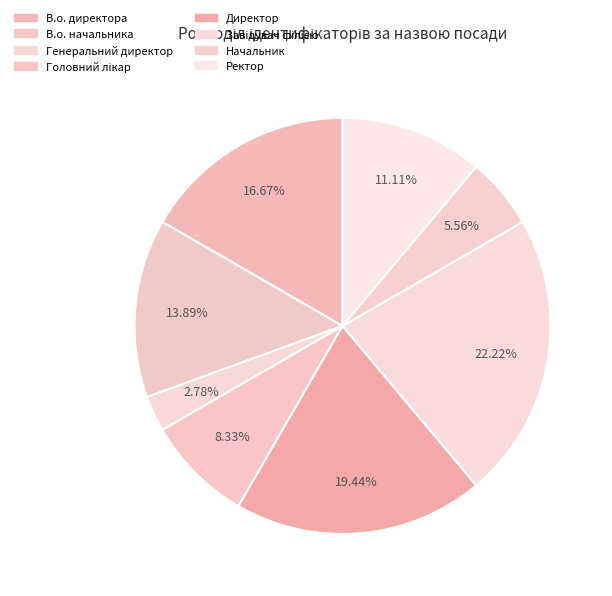

How many segments does this pie chart have?

8